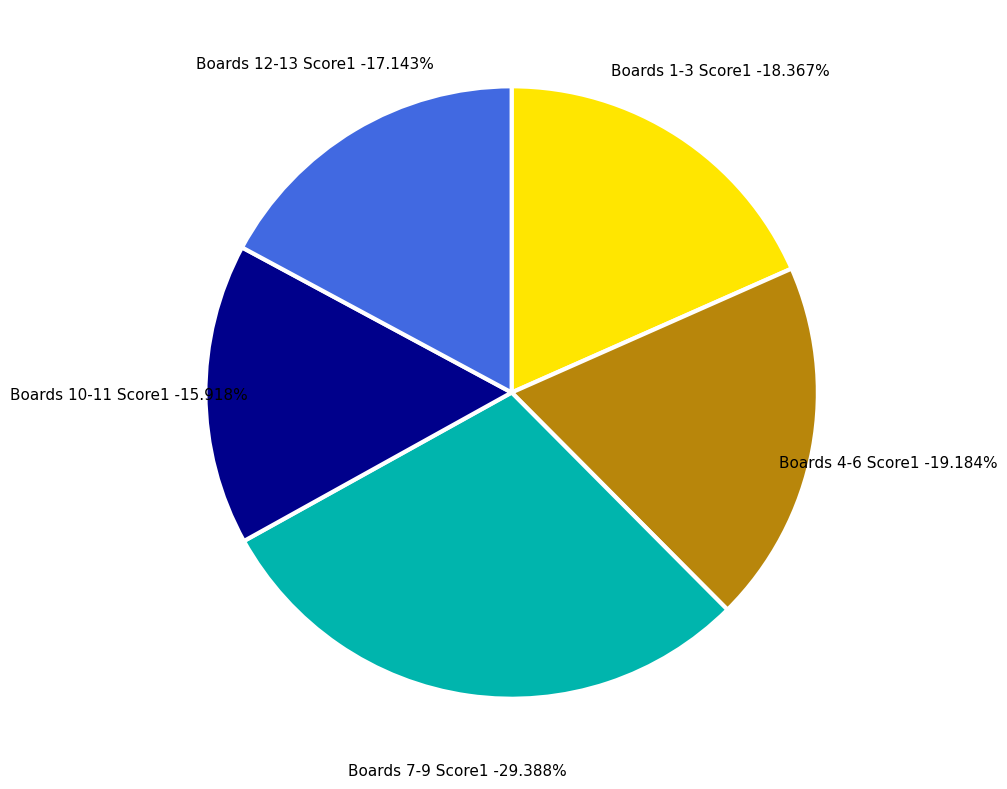

True or false: Board 7 accounts for 4% of the total.

False